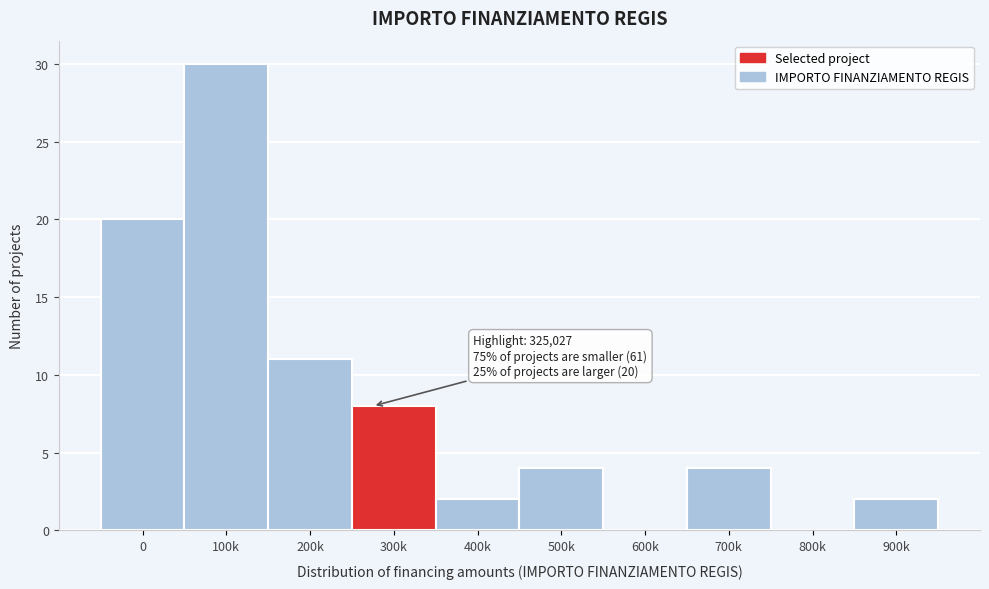

Reading right to left, list all the values displayed in this chart.

900k=2	800k=0	700k=4	600k=0	500k=4	400k=2	300k=8	200k=11	100k=30	0=20